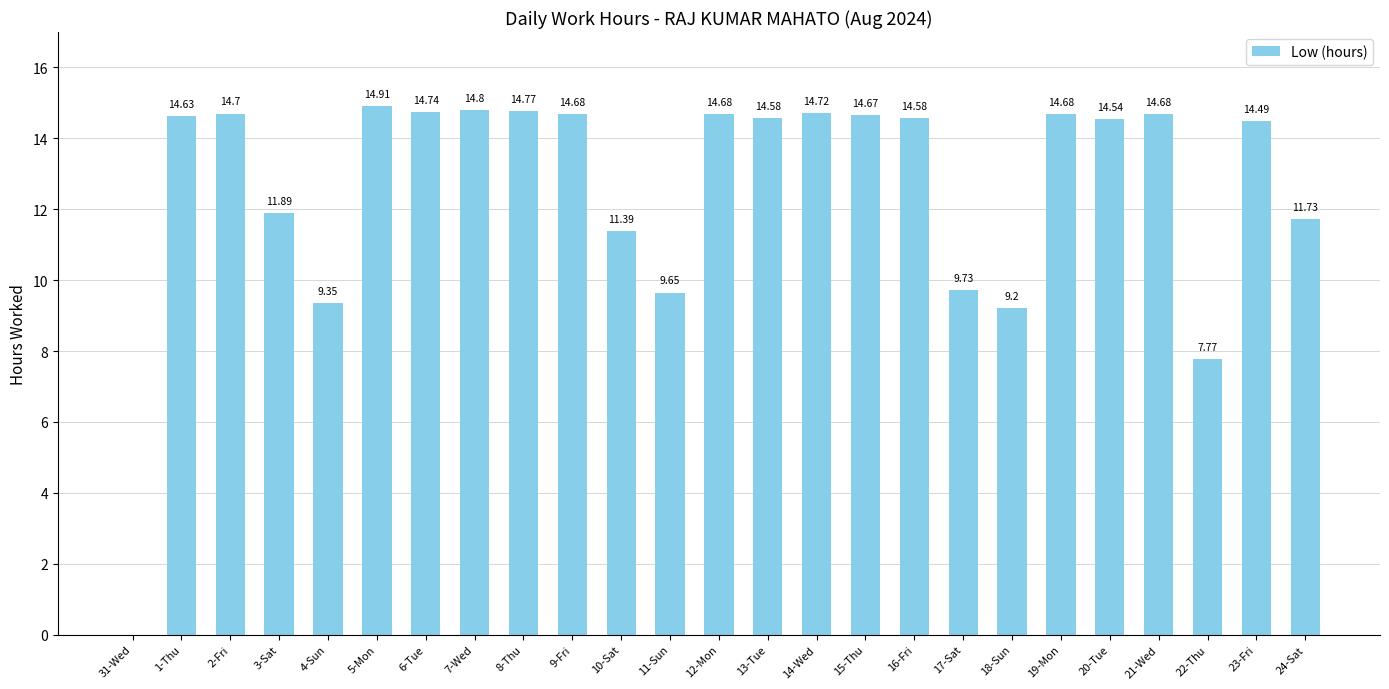

What is the sum of the values at 18-Sun and 1-Thu?

23.8